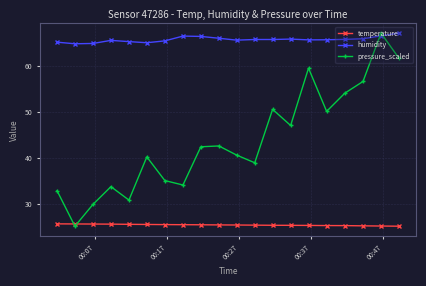

What are all the series names shown in the legend?

temperature, humidity, pressure_scaled